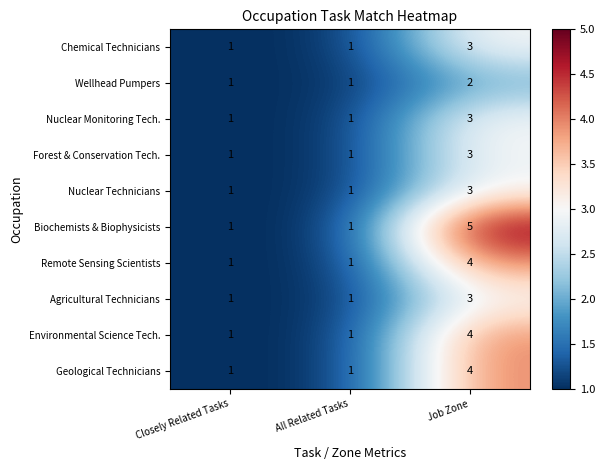

What is the difference between the Geological Technicians values at Closely Related Tasks and Job Zone?

3